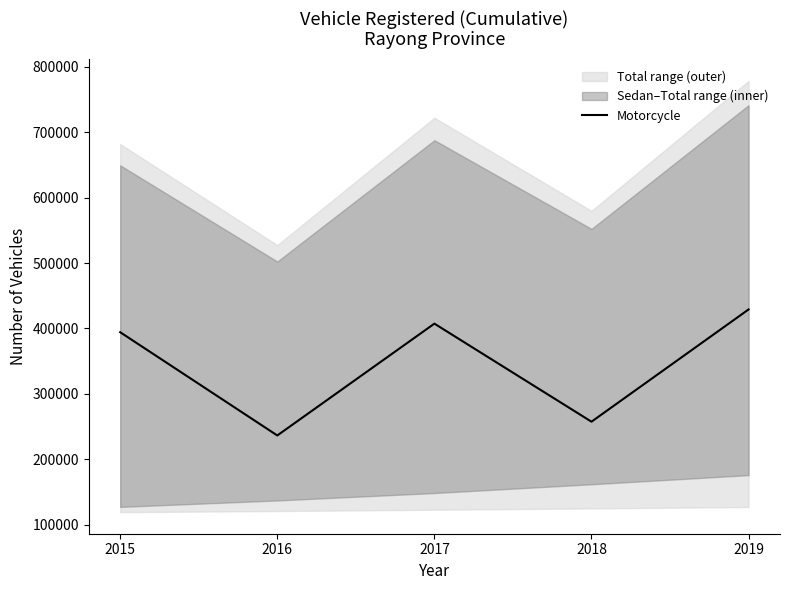

The value at 2016 is 236359. True or false?

True